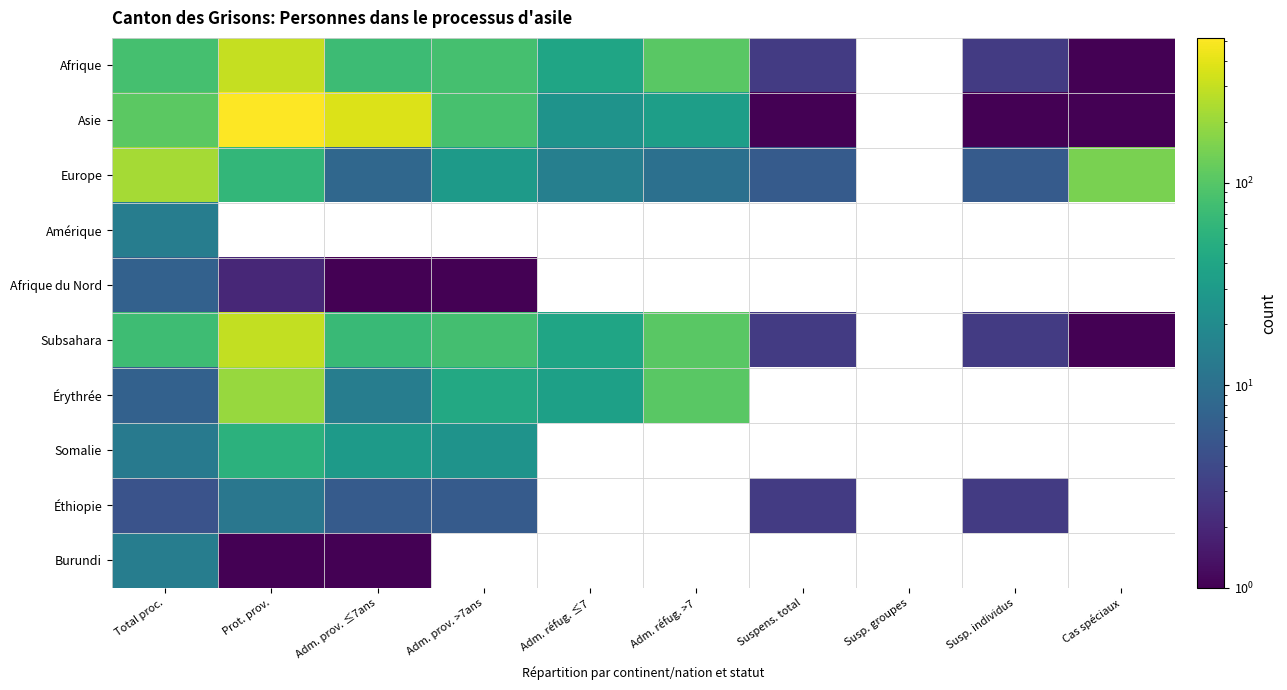

The Éthiopie series shows 18.2 at Prot. prov.. True or false?

False